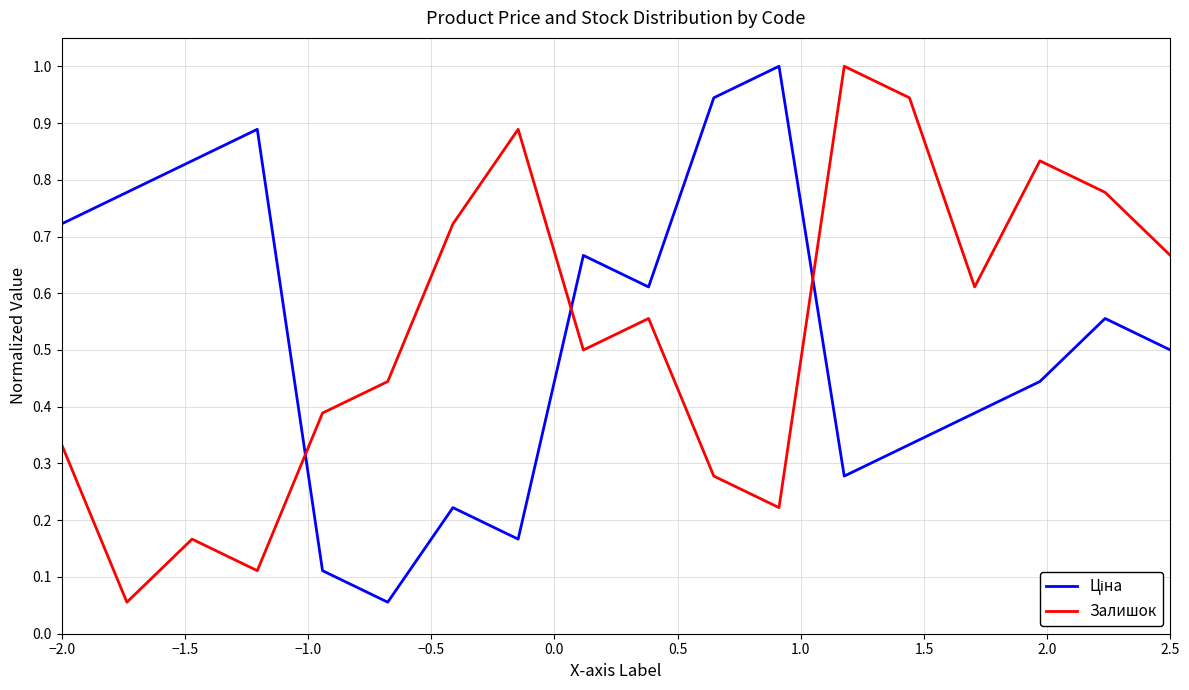

What is the greatest value displayed?

1.0